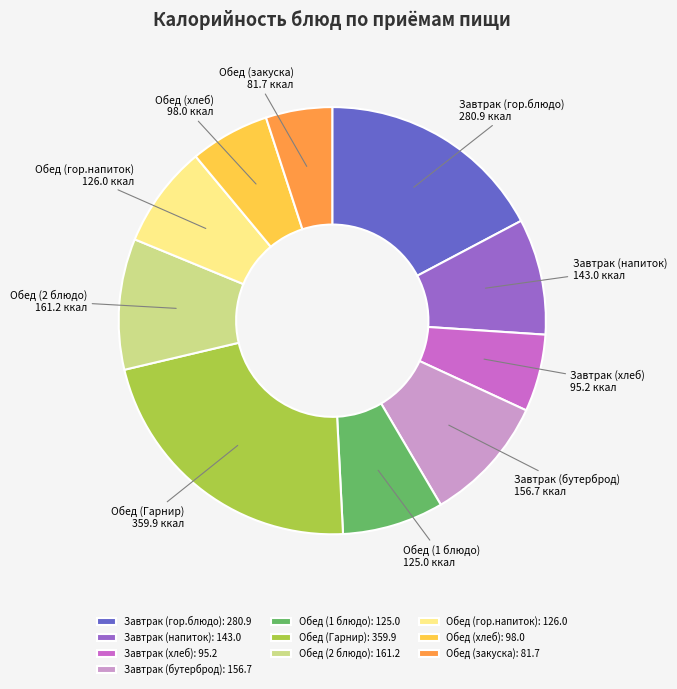

Is there any slice that represents more than half of the pie?

No